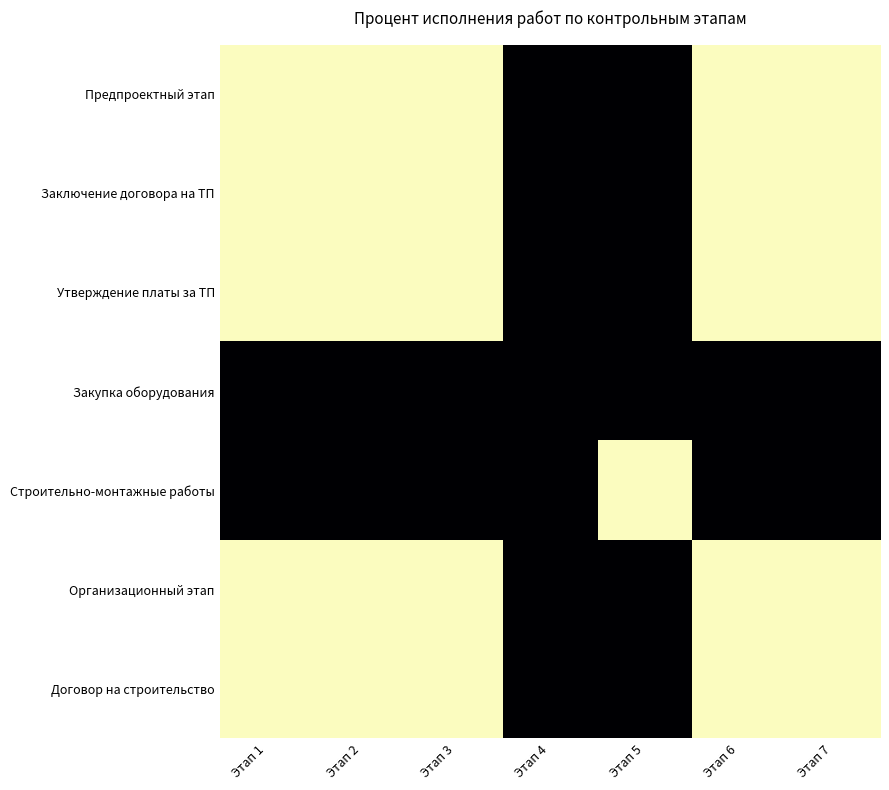

At which category is the sum across all series the highest?

Этап 4